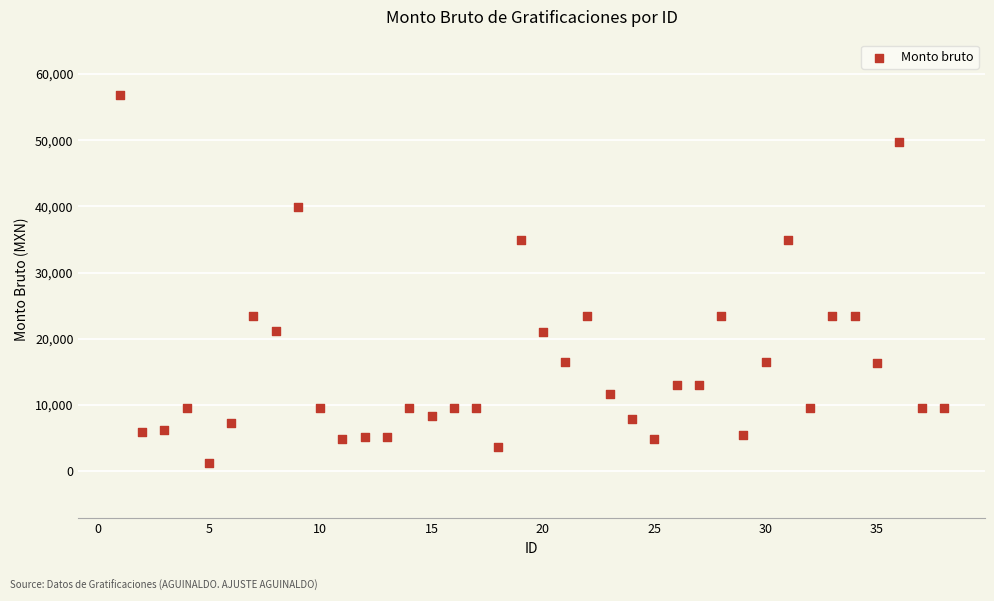

What is the range of Y values (max minus min)?

55632.7